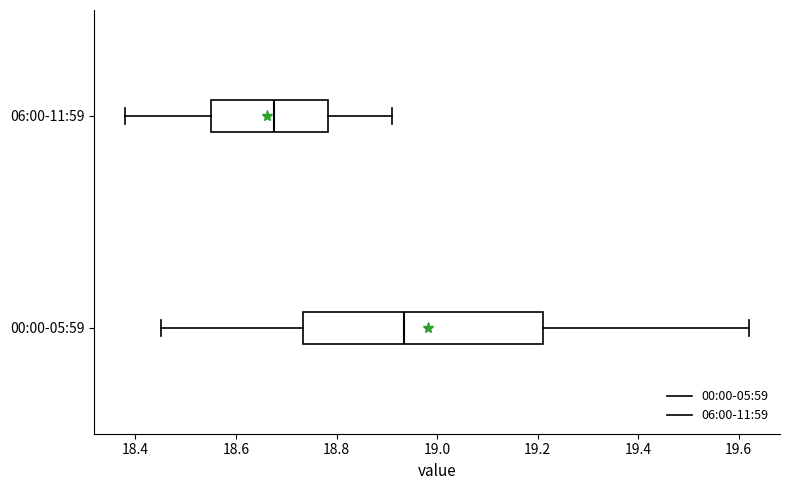

Which box's median line is the furthest to the right?

00:00-05:59